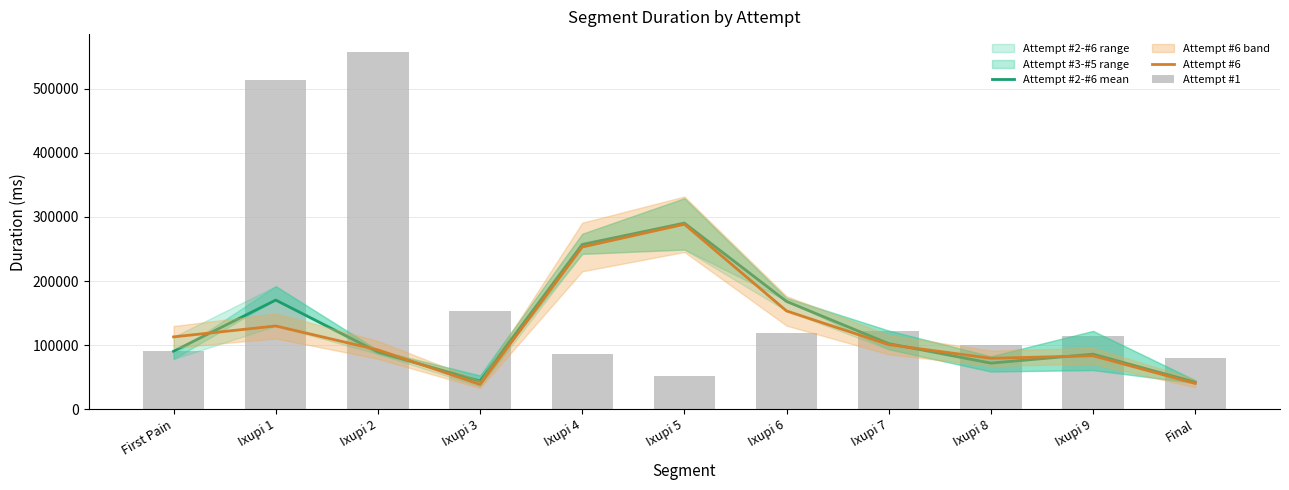

What is the spread (max minus min) of values at Ixupi 6?

49891.8